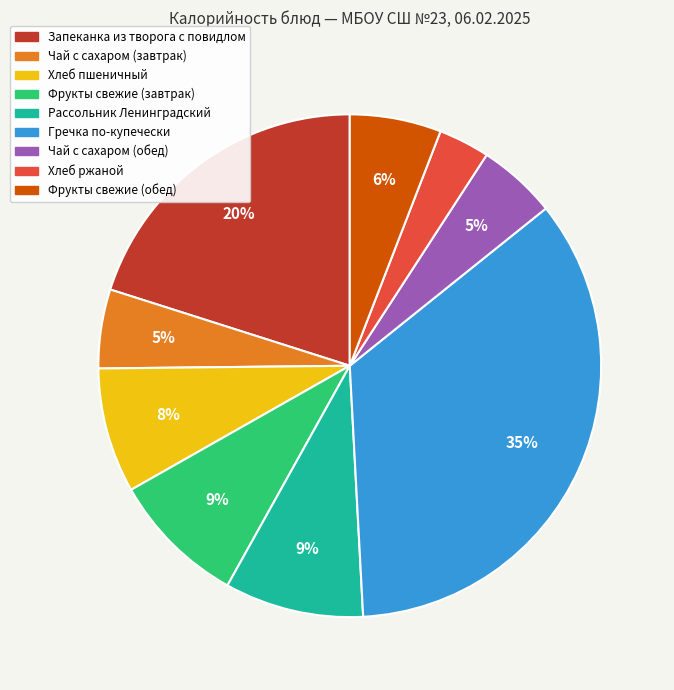

What is the ratio of the value at Хлеб пшеничный to the value at Рассольник Ленинградский?

0.9